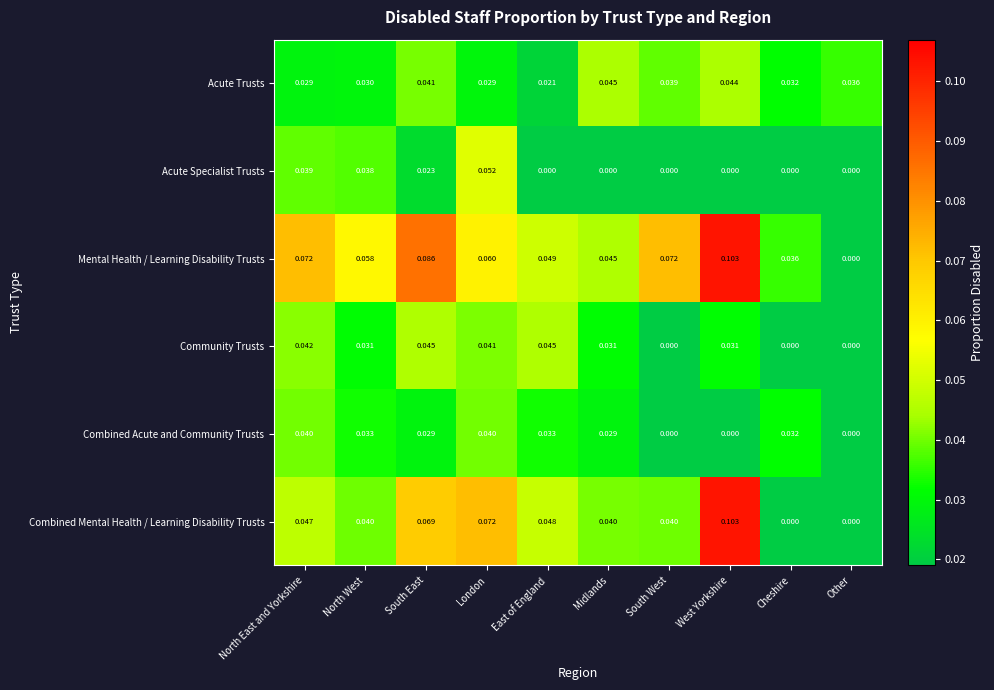

Which series changed the most between Midlands and Other?

Mental Health / Learning Disability Trusts